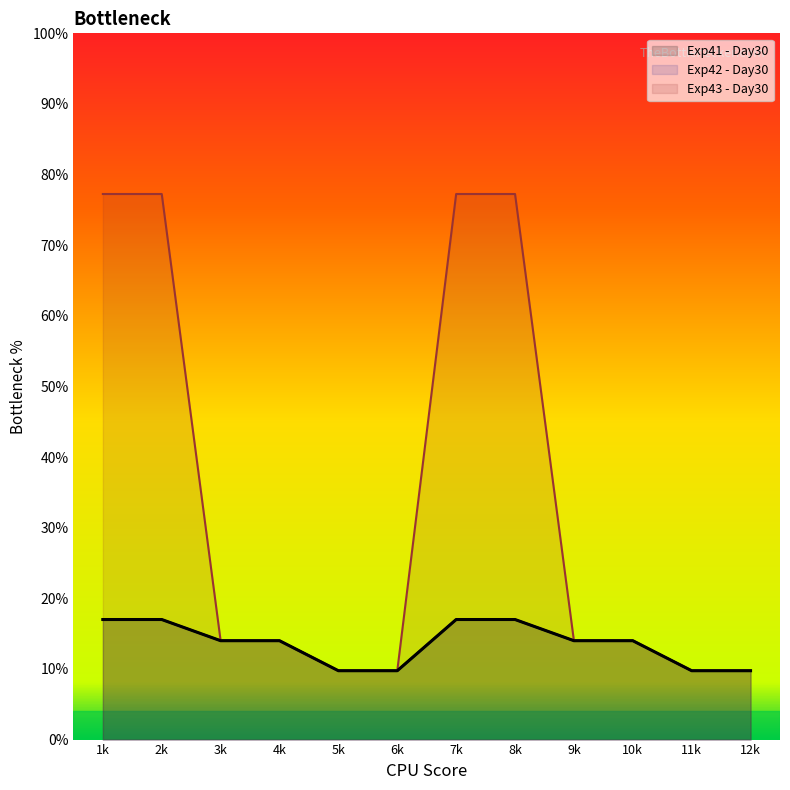

What is the average value of the Exp43 - Day30 series?

33.7